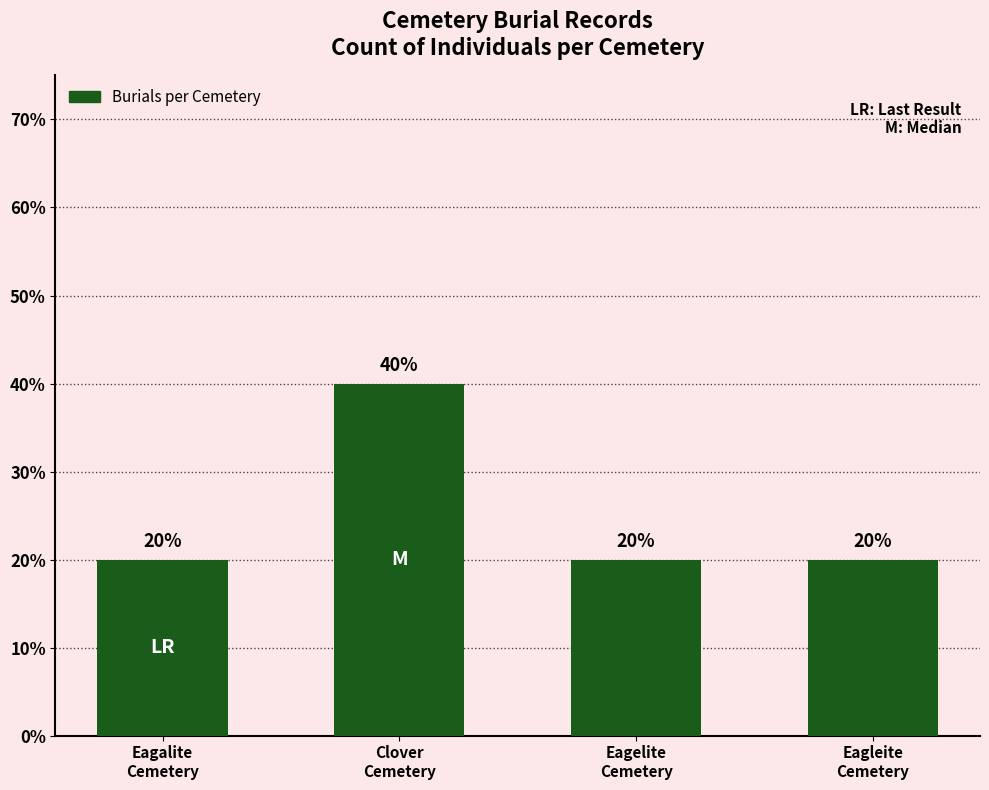

What is the greatest value displayed?

40